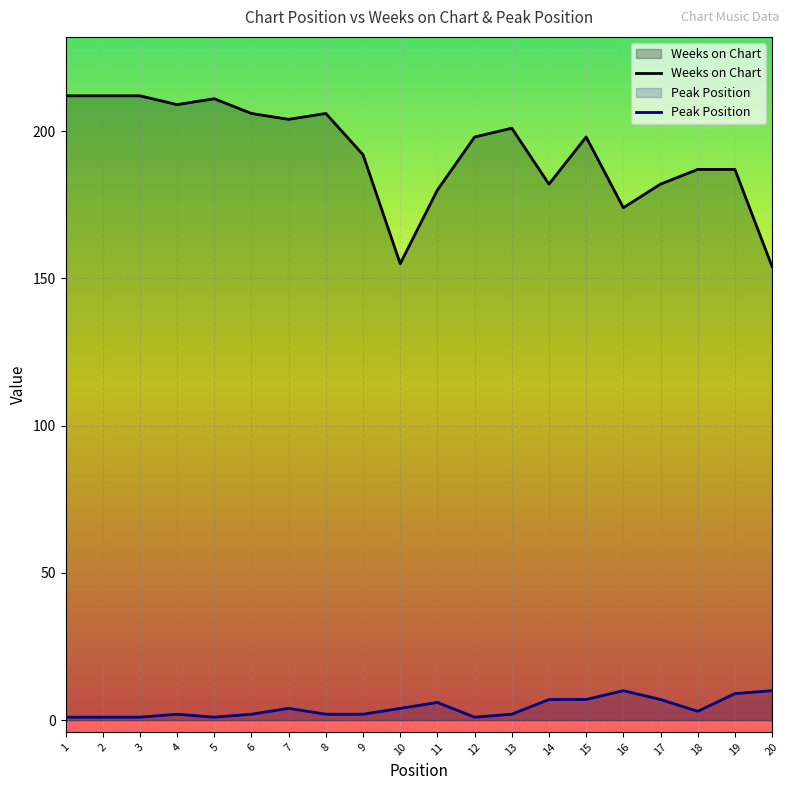

Reading left to right, what are all the values shown in this chart?

Weeks on Chart: 1=212	2=212	3=212	4=209	5=211	6=206	7=204	8=206	9=192	10=155	11=180	12=198	13=201	14=182	15=198	16=174	17=182	18=187	19=187	20=154
Peak Position: 1=1	2=1	3=1	4=2	5=1	6=2	7=4	8=2	9=2	10=4	11=6	12=1	13=2	14=7	15=7	16=10	17=7	18=3	19=9	20=10